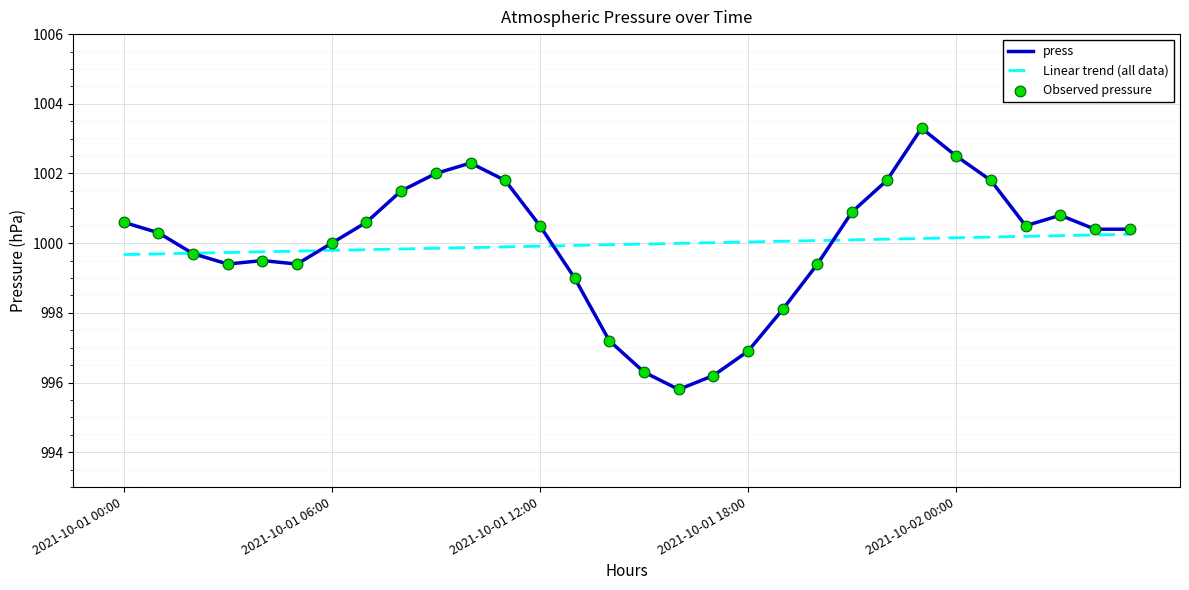

Which series has the largest range (max minus min)?

press